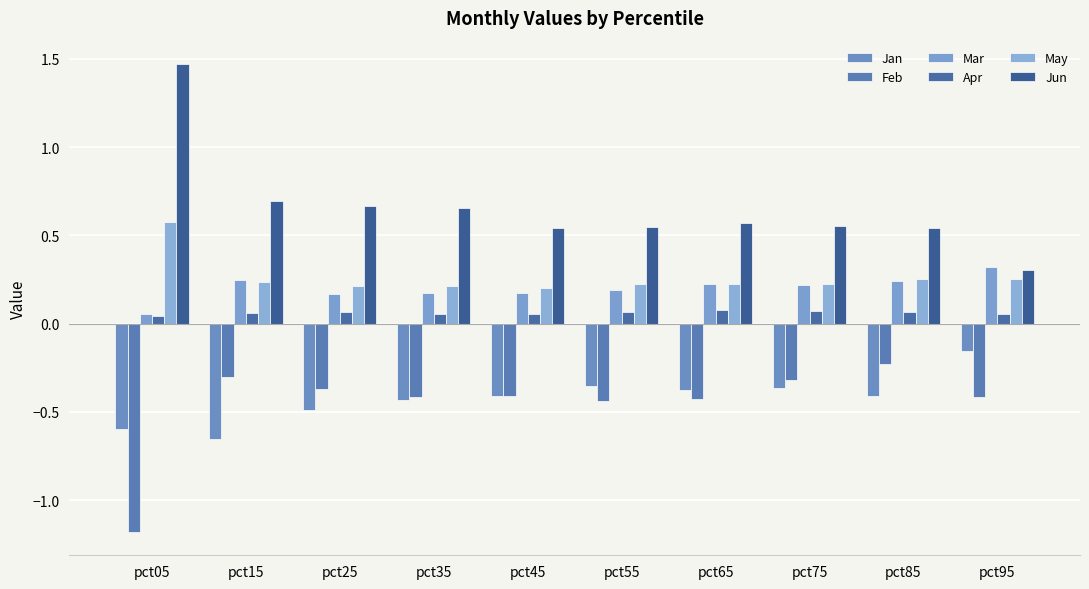

Rank the categories by Jan value from highest to lowest.

pct95, pct55, pct75, pct65, pct85, pct45, pct35, pct25, pct05, pct15